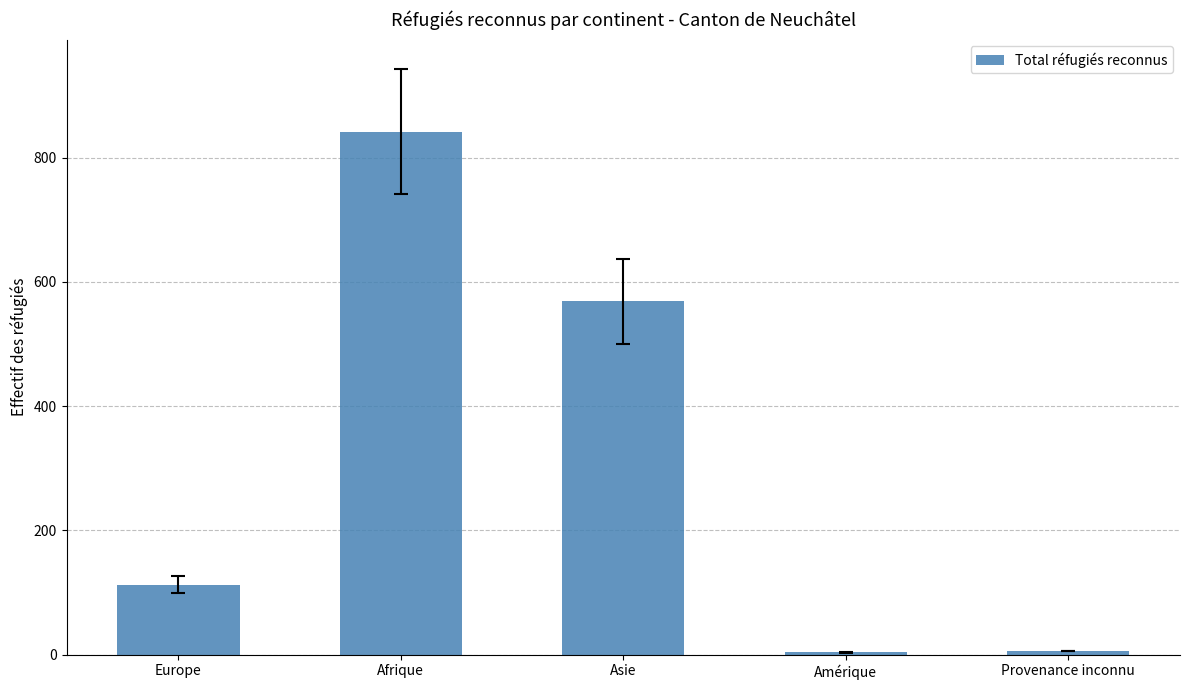

Approximately how many times larger is the value at Europe compared to Afrique?

0.1